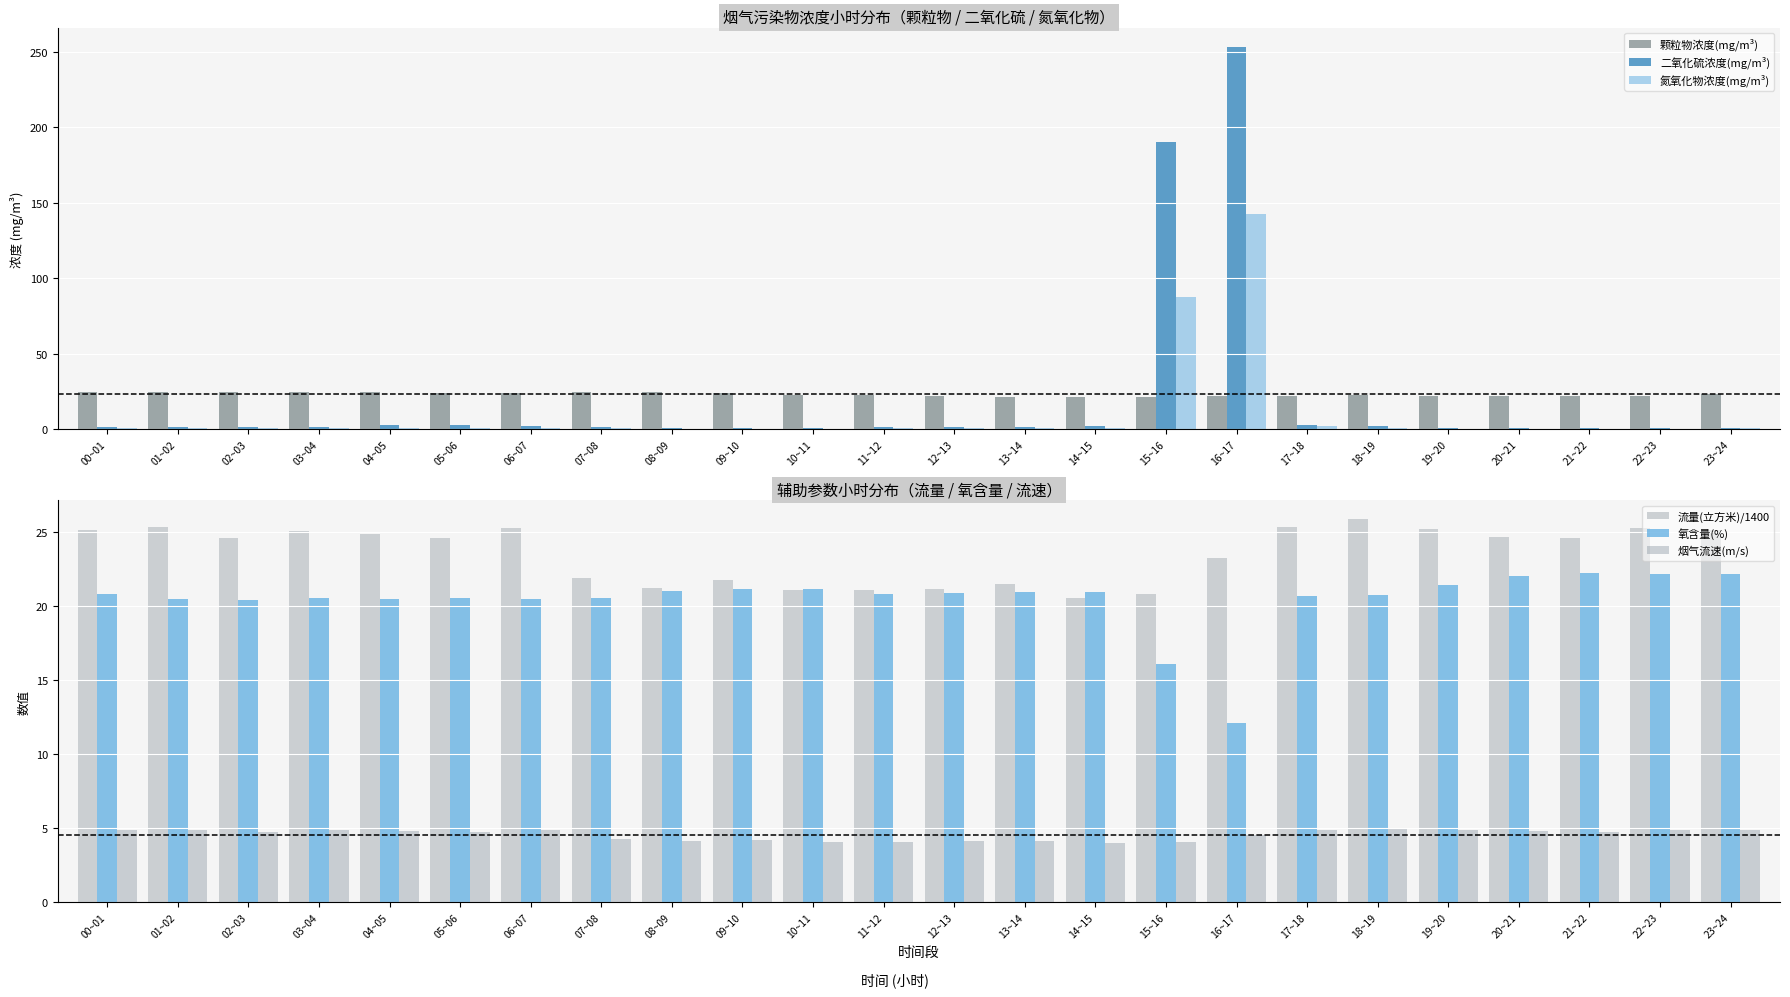

What is the highest value of the 颗粒物浓度(mg/m³) series?

24.9